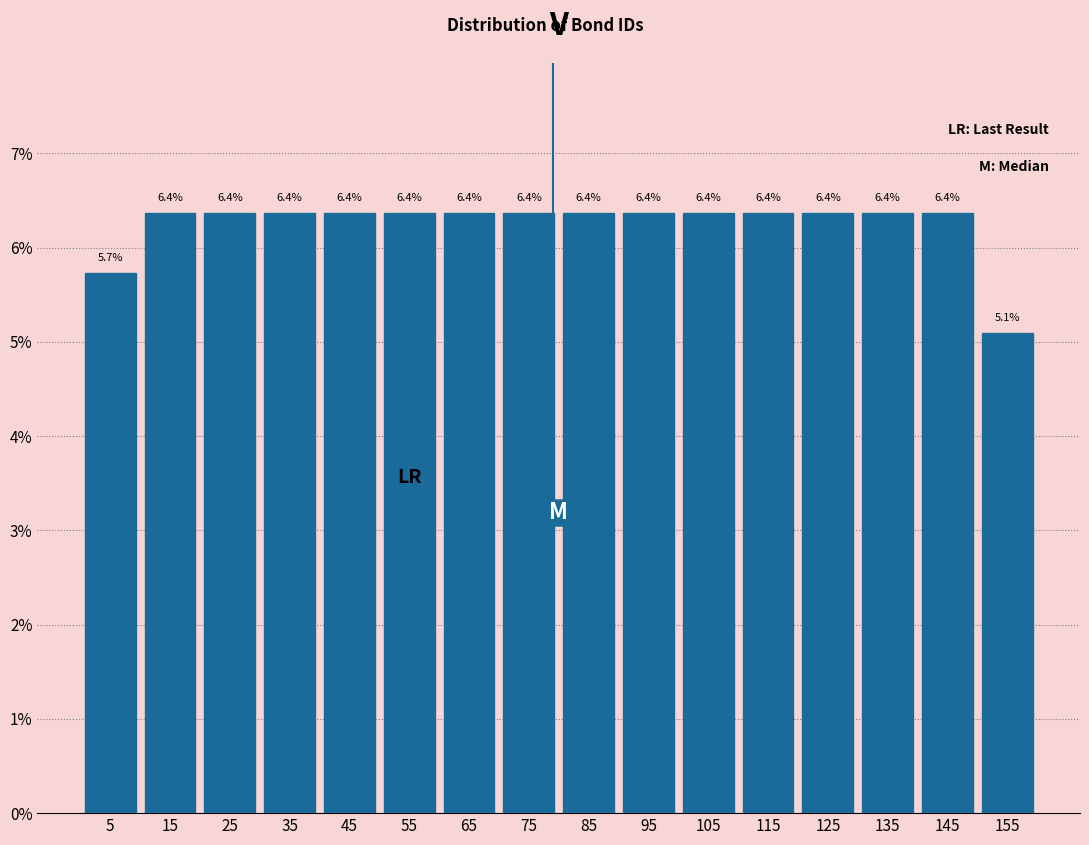

Reading left to right, list every bar in this chart as the range it spans on the x-axis followed by its height.

0 to 10: 5.7
10 to 20: 6.4
20 to 30: 6.4
30 to 40: 6.4
40 to 50: 6.4
50 to 60: 6.4
60 to 70: 6.4
70 to 80: 6.4
80 to 90: 6.4
90 to 100: 6.4
100 to 110: 6.4
110 to 120: 6.4
120 to 130: 6.4
130 to 140: 6.4
140 to 150: 6.4
150 to 160: 5.1